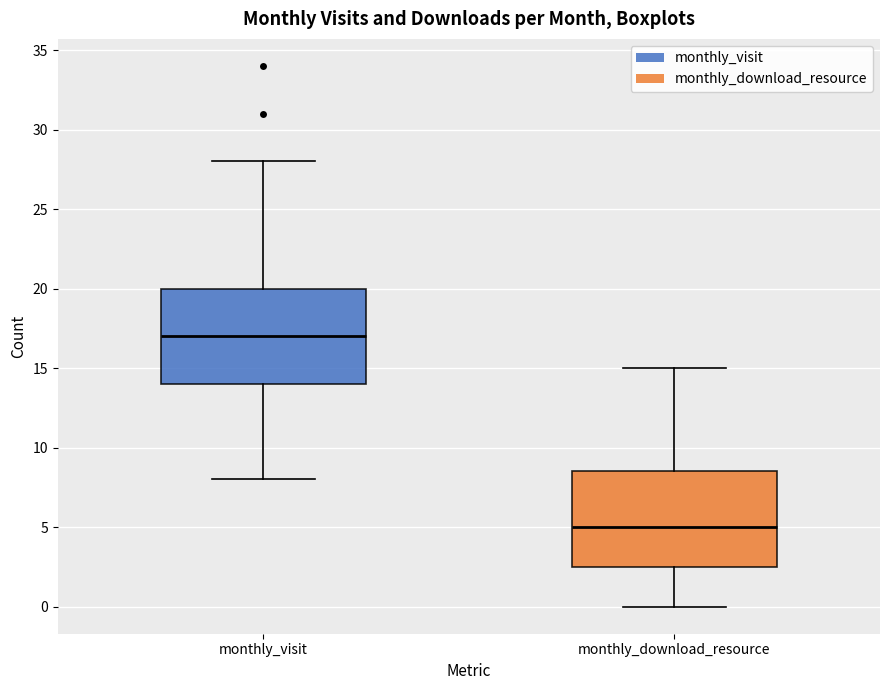

Which box has the lowest median line?

monthly_download_resource